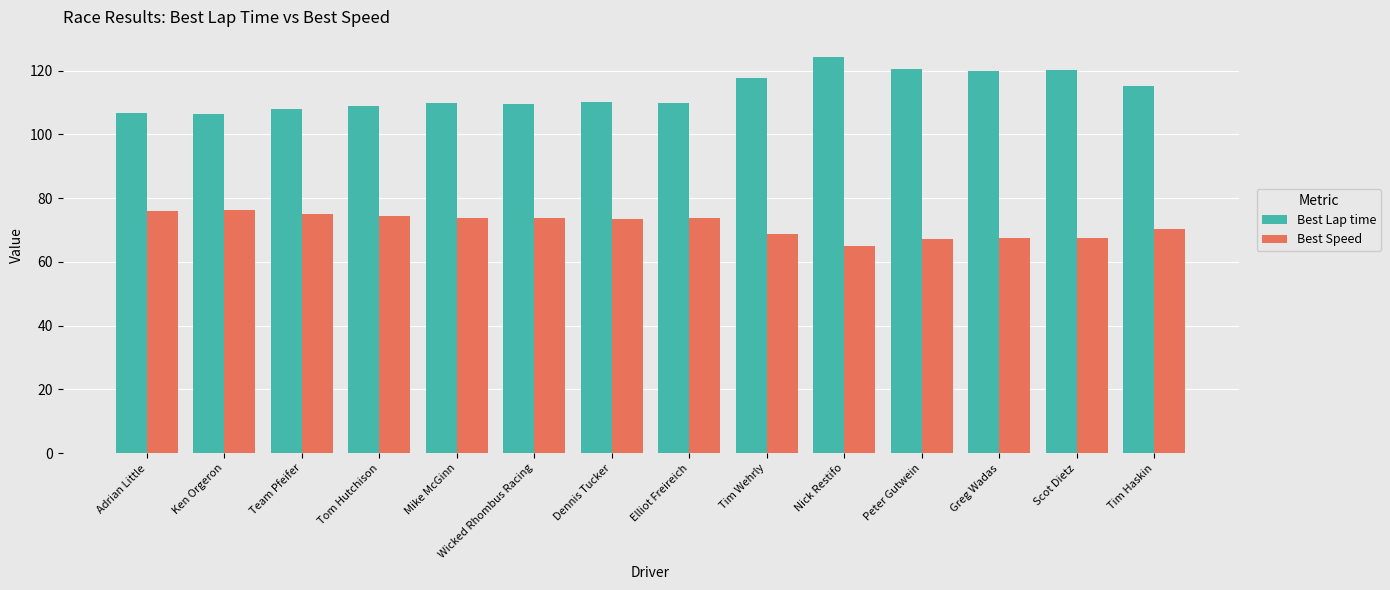

What is the minimum value for Best Speed?

65.1